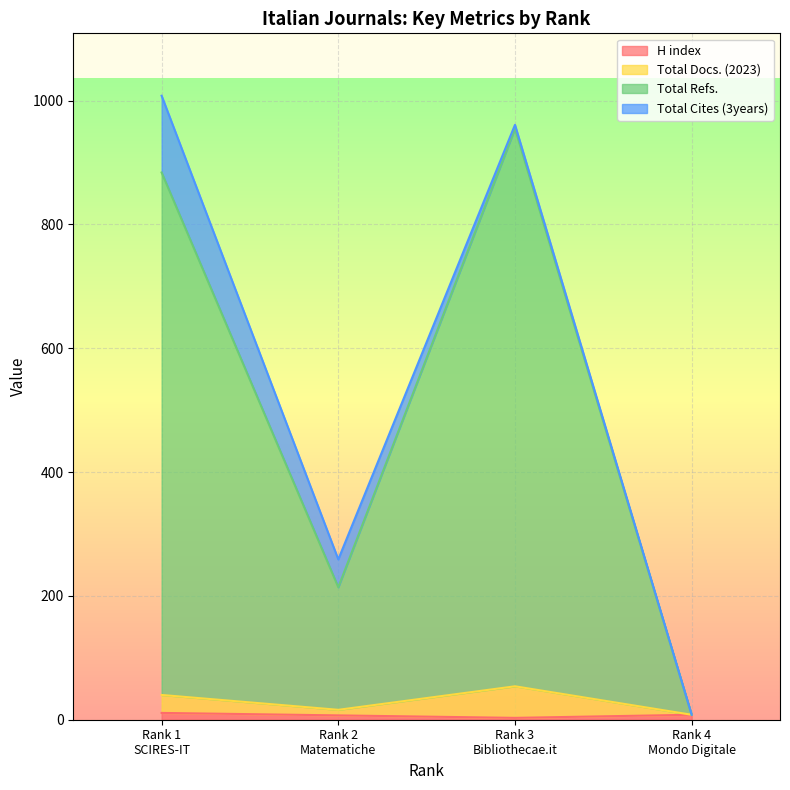

Rank the categories by Total Docs. (2023) value from lowest to highest.

Rank 4
Mondo Digitale, Rank 2
Matematiche, Rank 1
SCIRES-IT, Rank 3
Bibliothecae.it